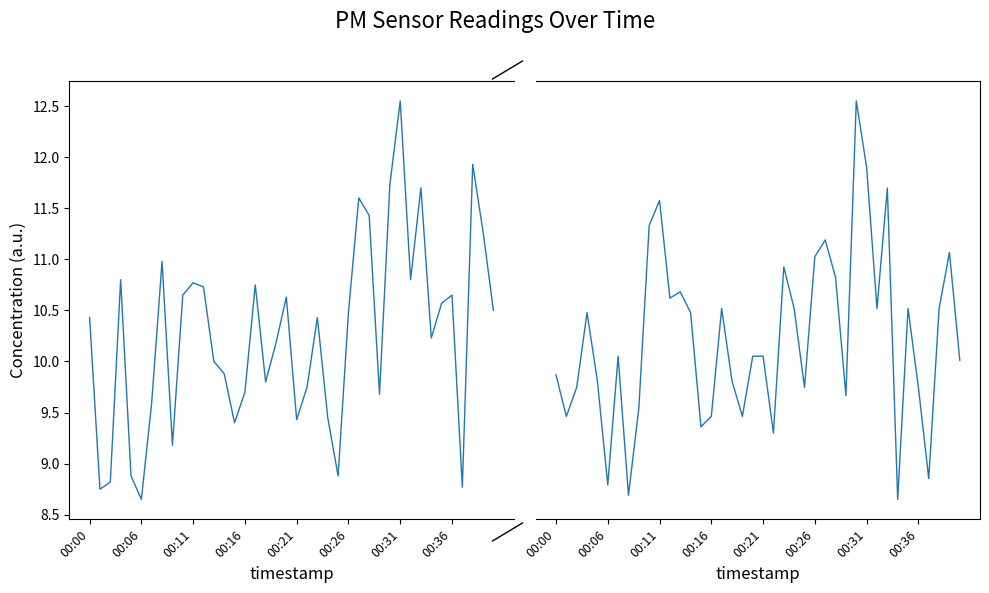

How many interior local valleys does the P1 series have?

11